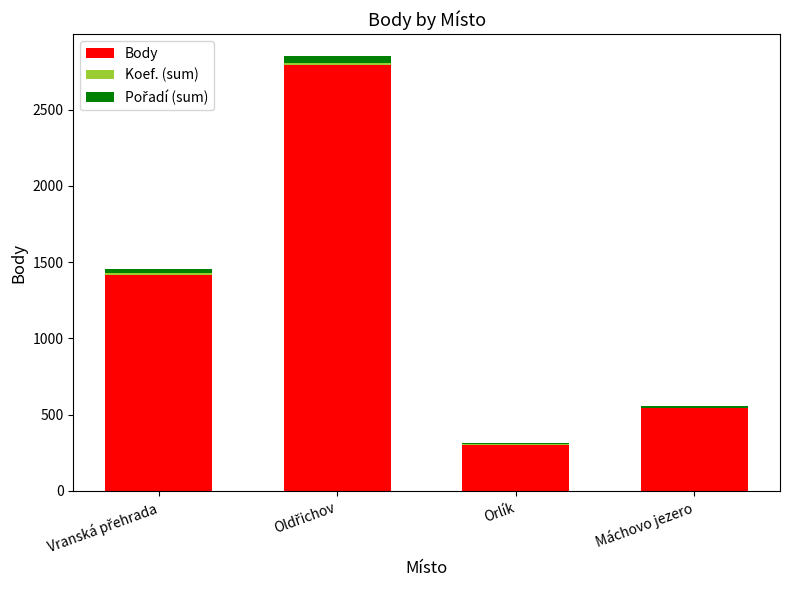

True or false: Body has a value of 303 at Orlík.

True